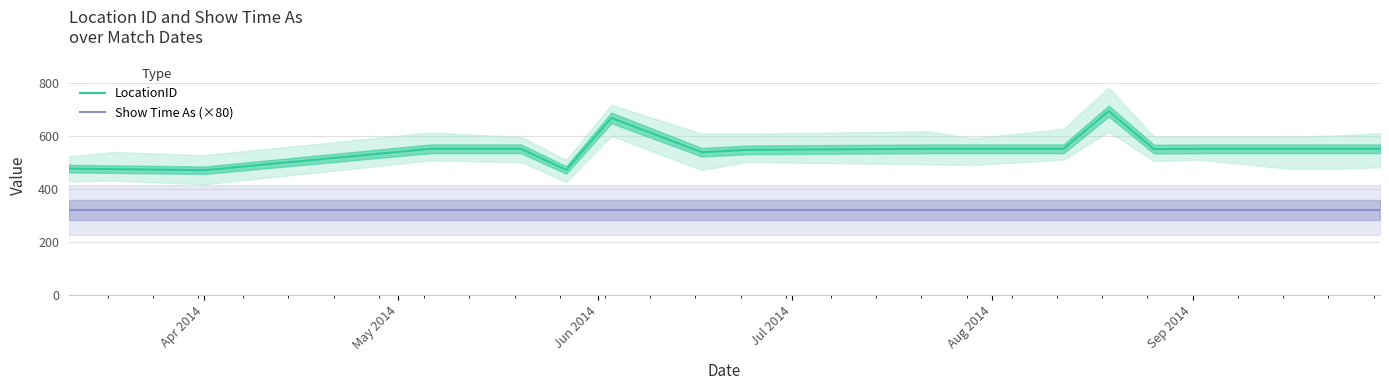

Does the chart have visible grid lines?

Yes